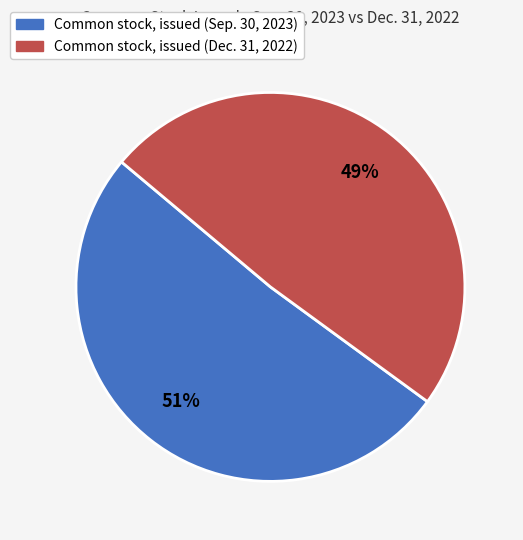

How many slices are in this pie chart?

2